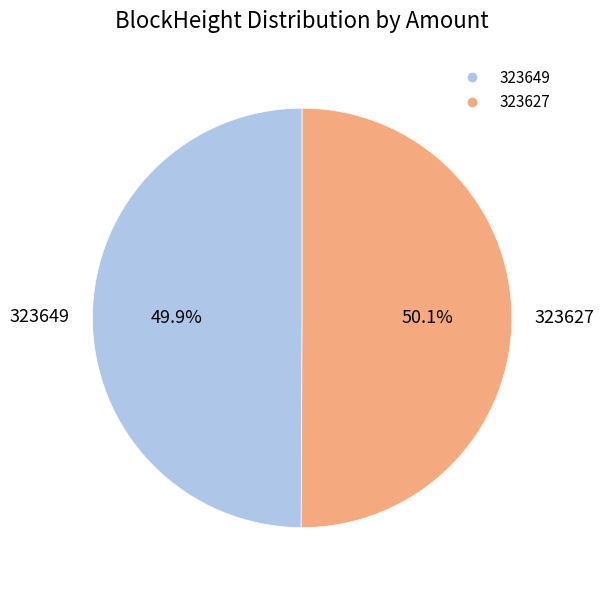

Combined, what portion of the pie is 323627 and 323649?

100.0%